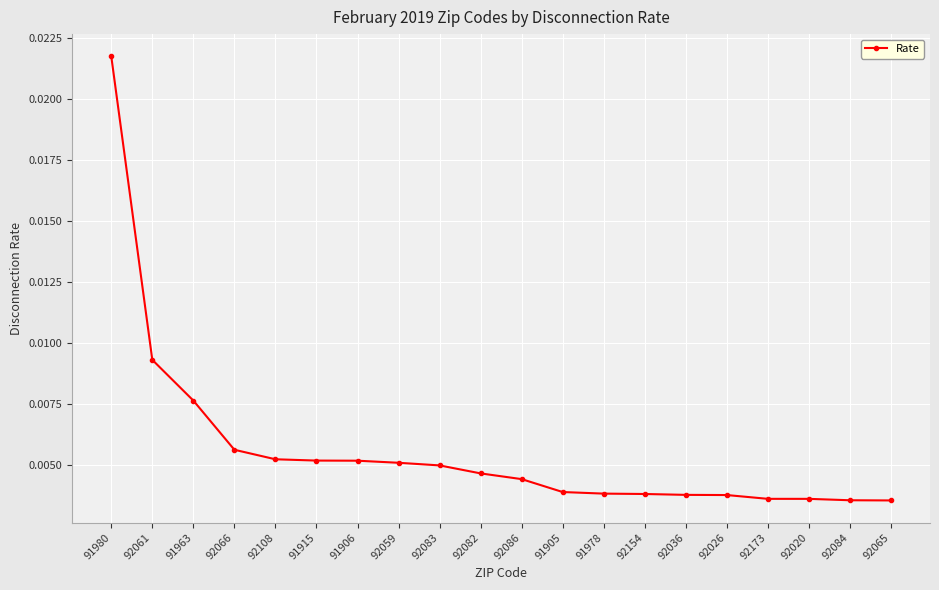

Does the chart display data point markers on the line(s)?

Yes